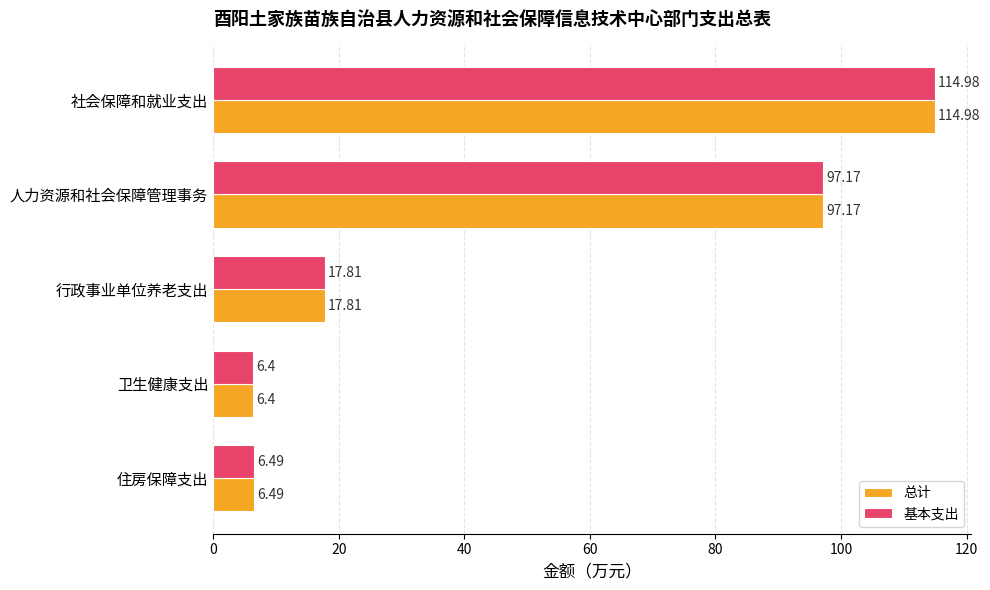

At which label is 总计 closest to 60?

人力资源和社会保障管理事务